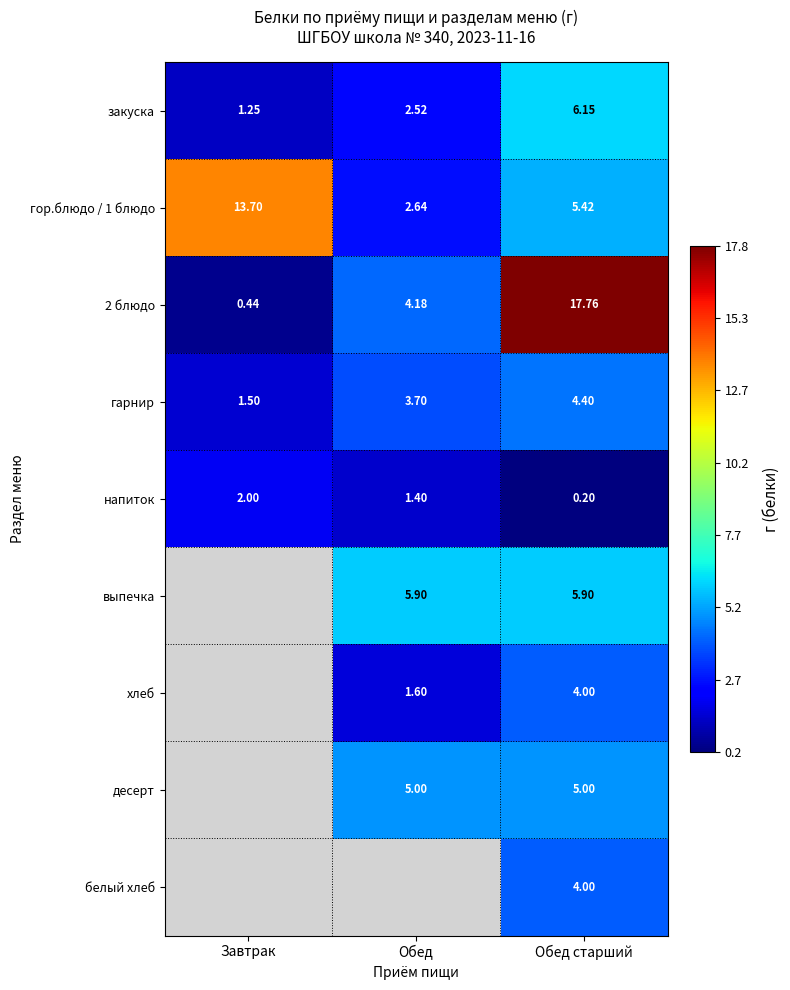

List the labels in order of закуска value, smallest first.

Завтрак, Обед, Обед старший